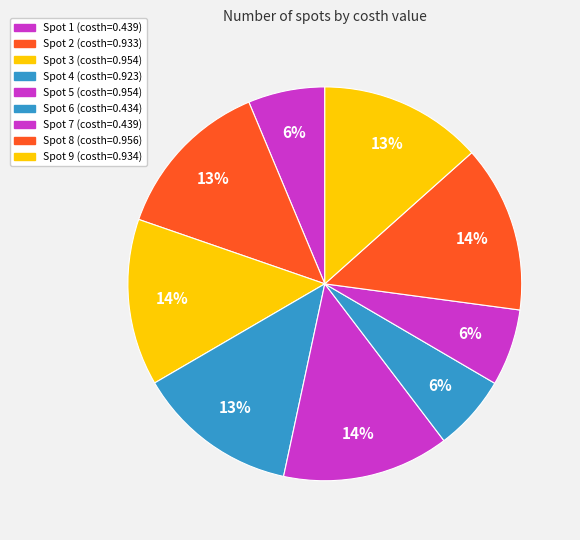

How many segments does this pie chart have?

9